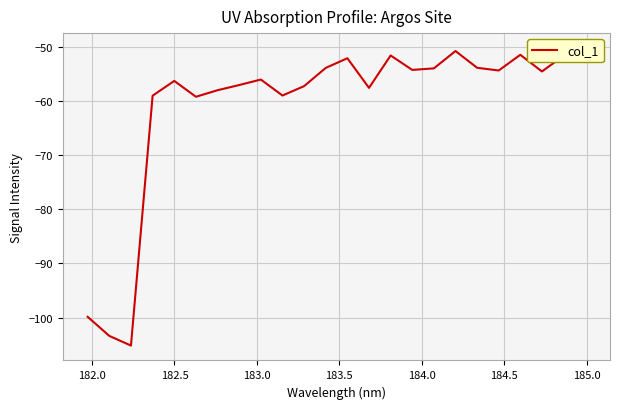

What is the maximum value shown in the chart?

-50.3